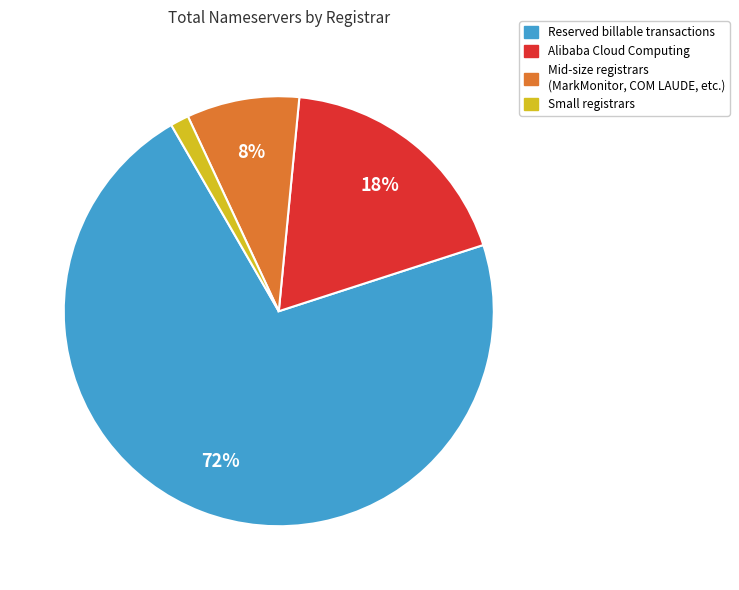

Does any single category account for the majority?

Yes